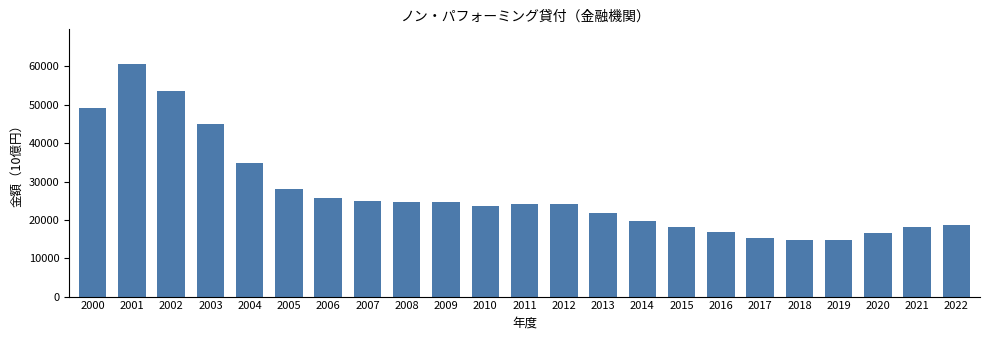

What is the difference between the second highest and second lowest values?

38835.6